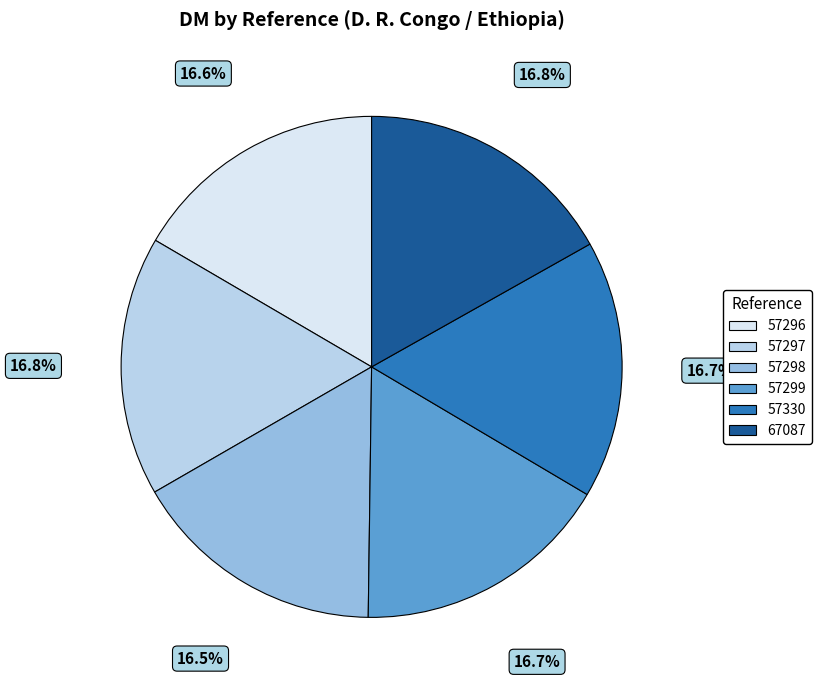

Combined, do 67087 and 57330 account for over 50%?

No